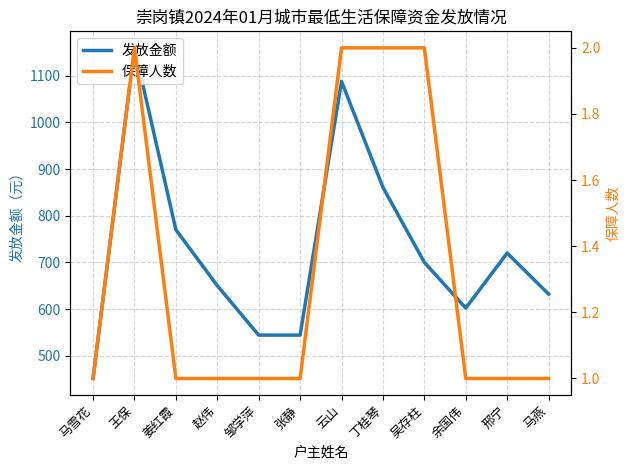

At which label does 发放金额 first exceed 700?

王保